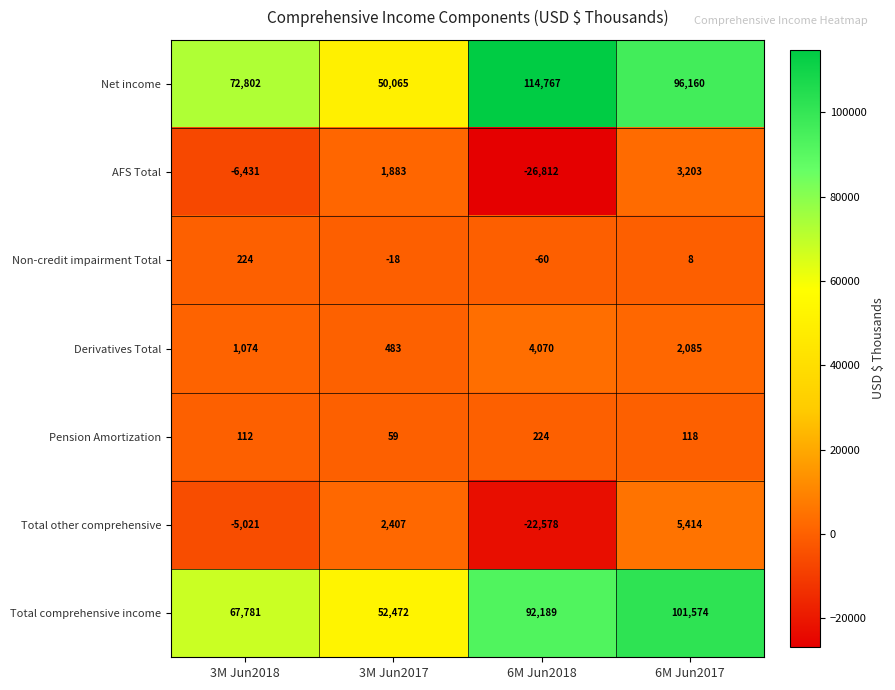

At how many categories does at least one series exceed 69387?

3